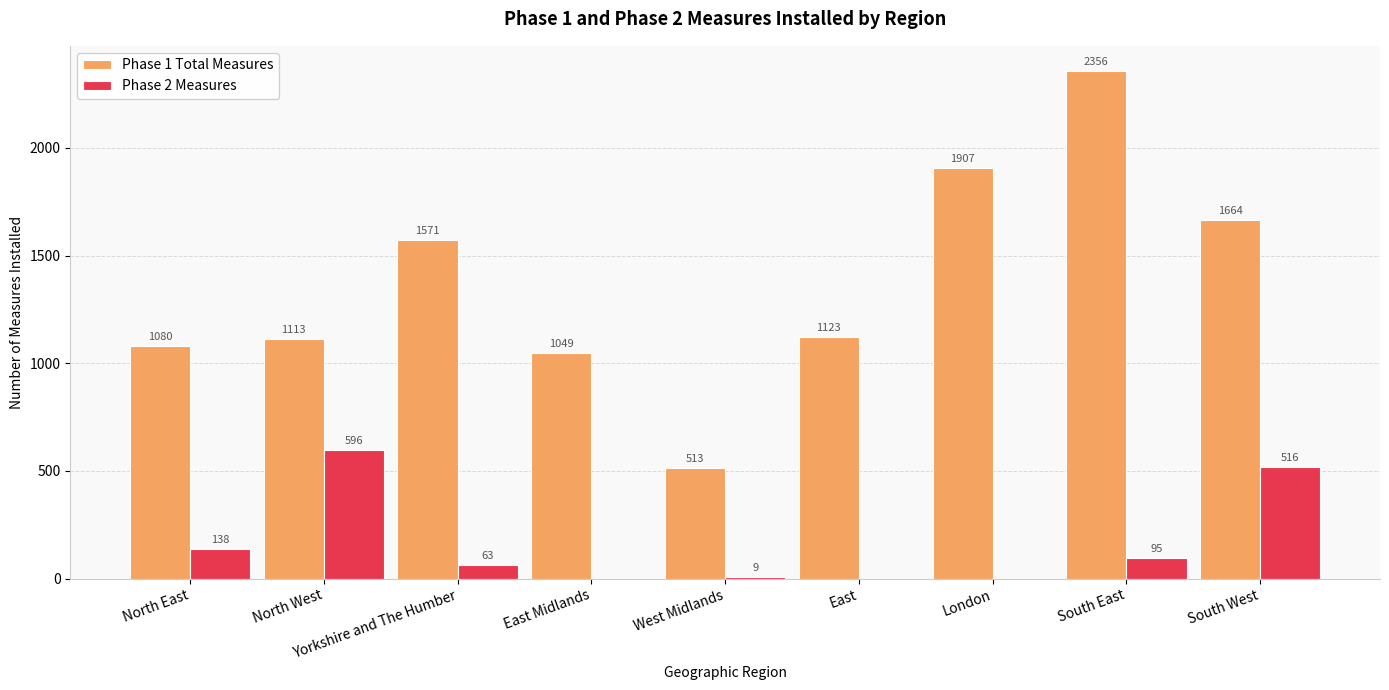

What is the sum of all Phase 2 Measures values?

1417